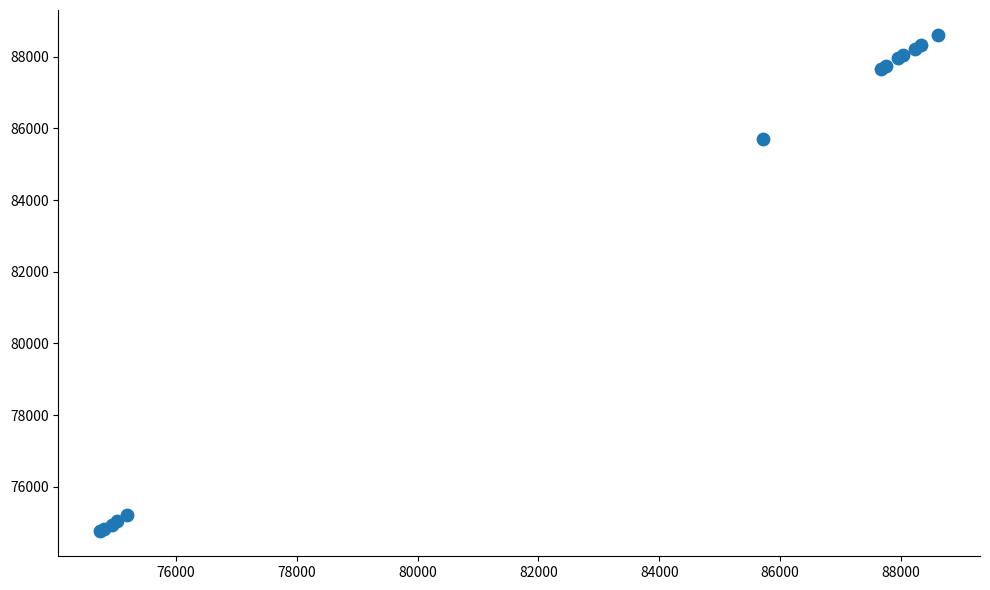

What Y value in the scatter plot is closest to 81682?

85707